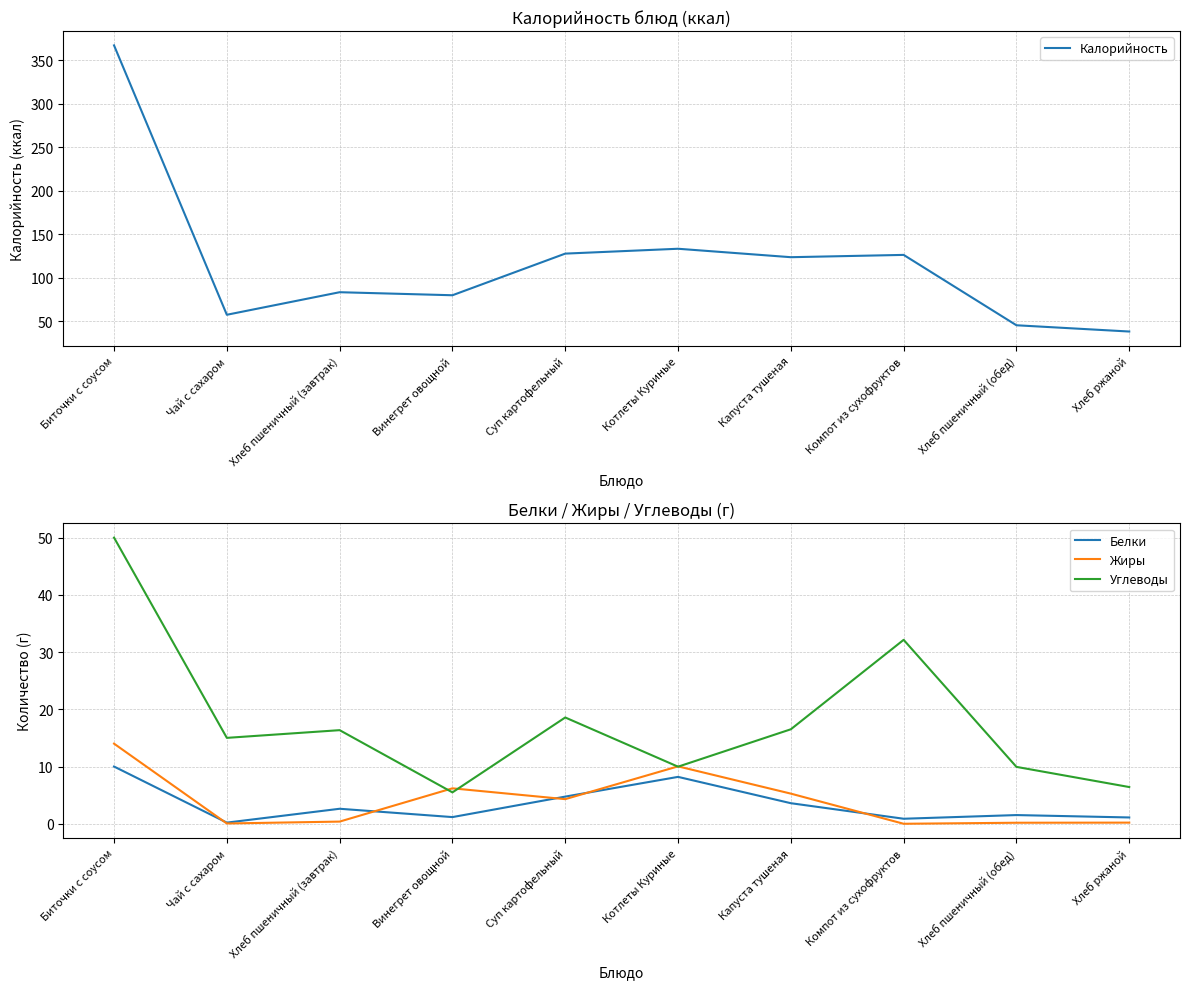

At which label is Калорийность closest to 202?

Котлеты Куриные